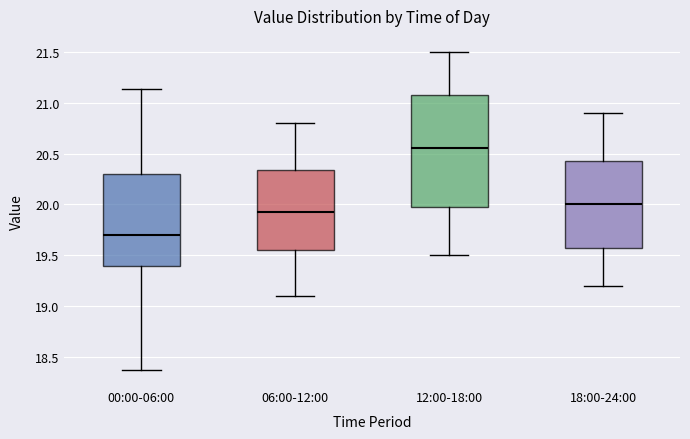

Which box's median line is the highest?

12:00-18:00